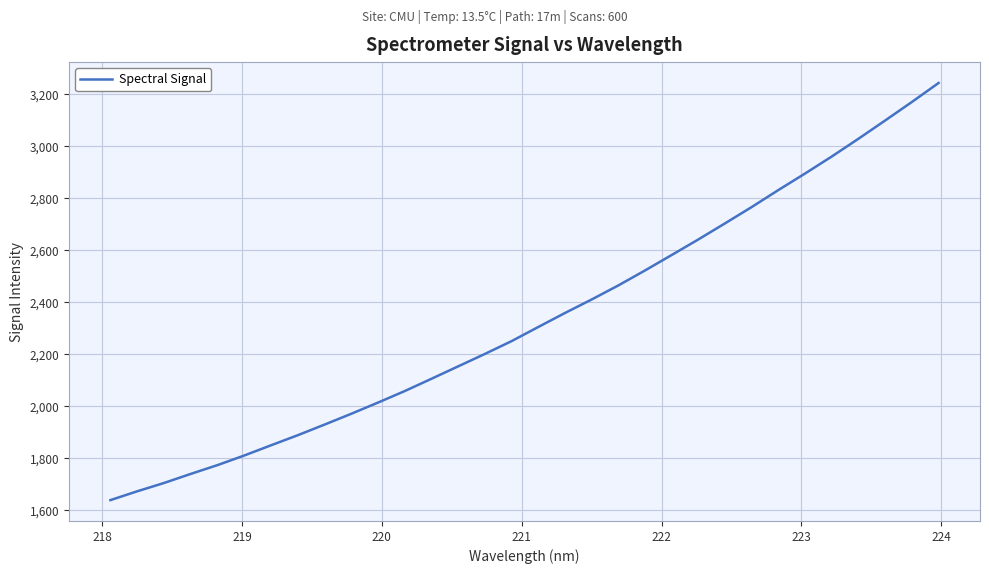

Count the number of categories in the chart.

32